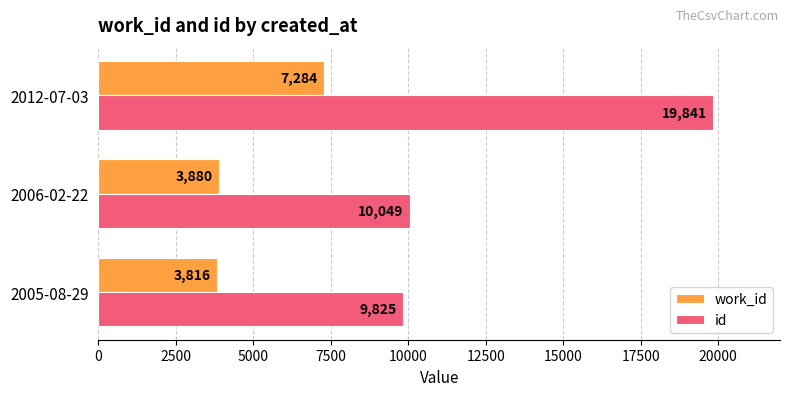

What is the difference between the maximum and minimum values in the id series?

10016